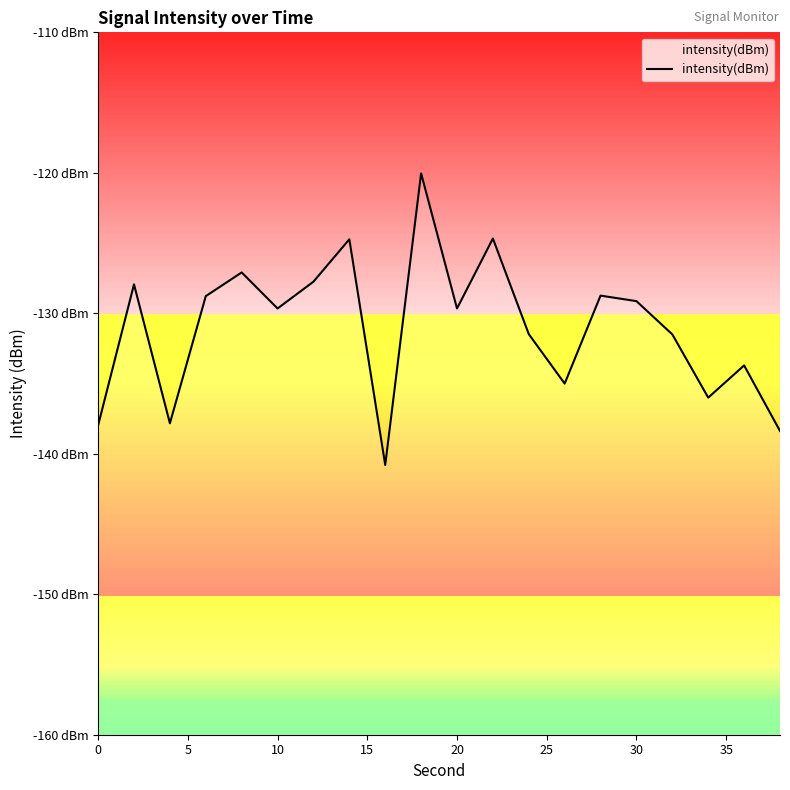

What is the value of the 5th point from the left?

-127.1